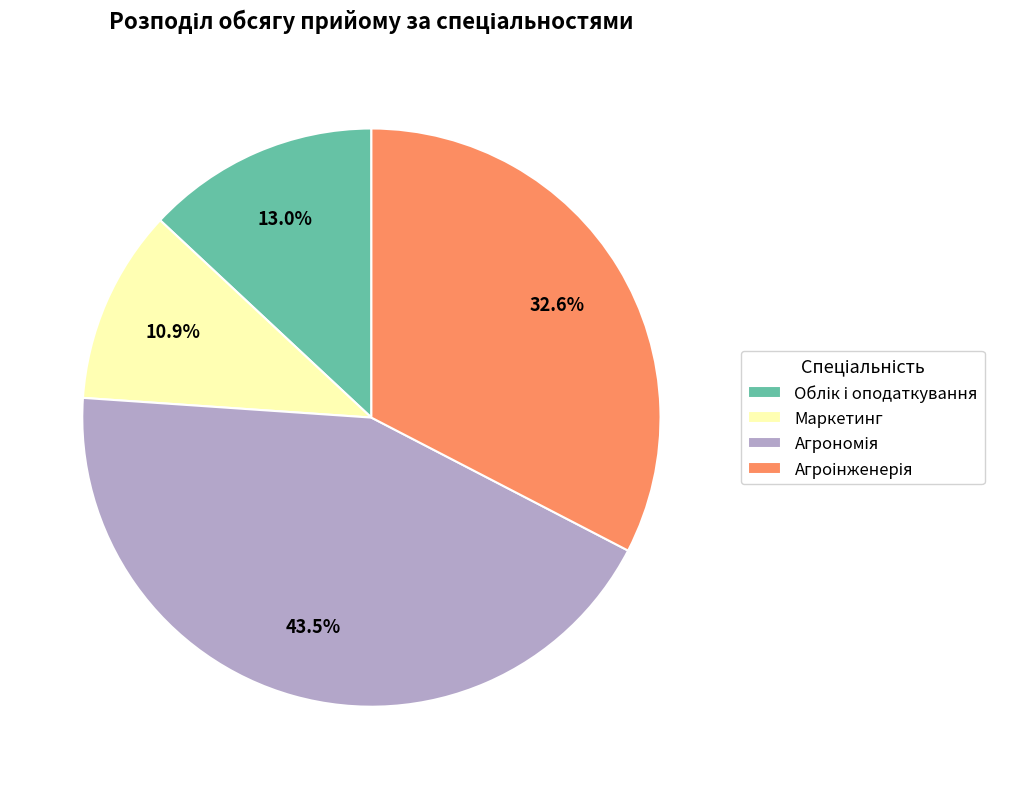

Does any single category account for the majority?

No